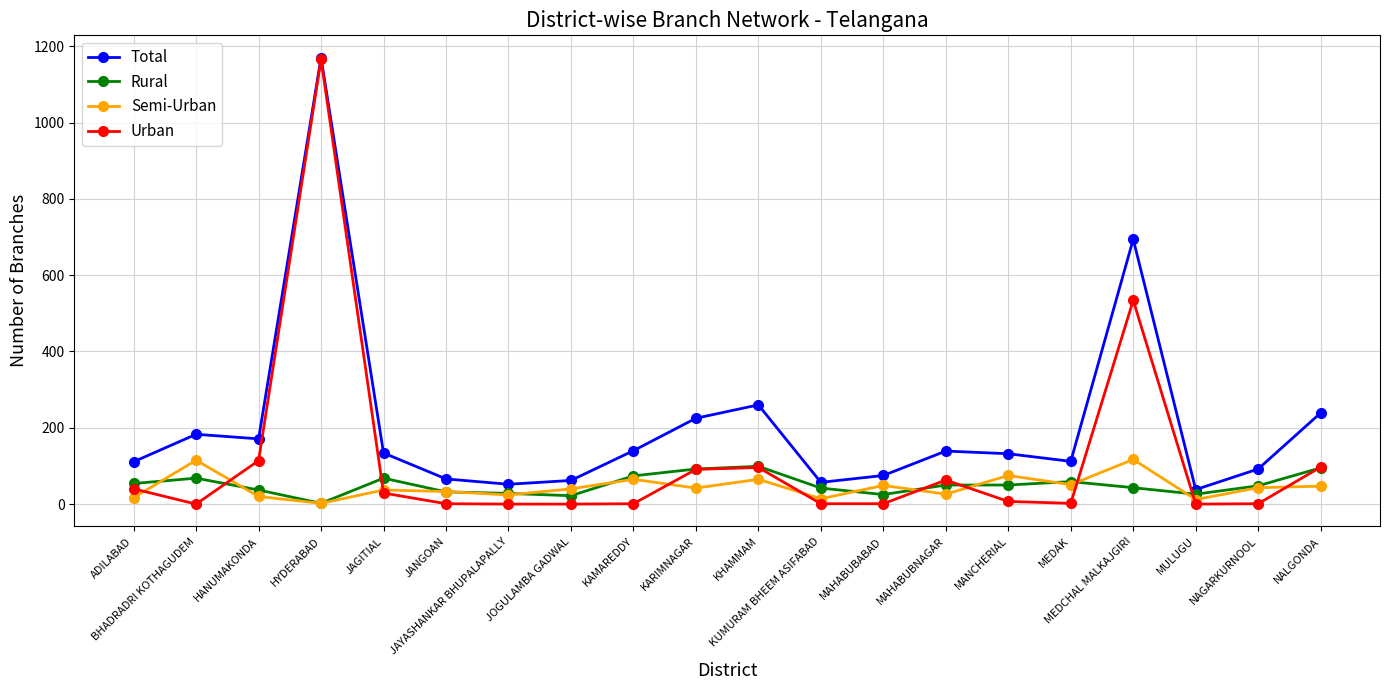

Which label corresponds to the largest value in the chart?

HYDERABAD